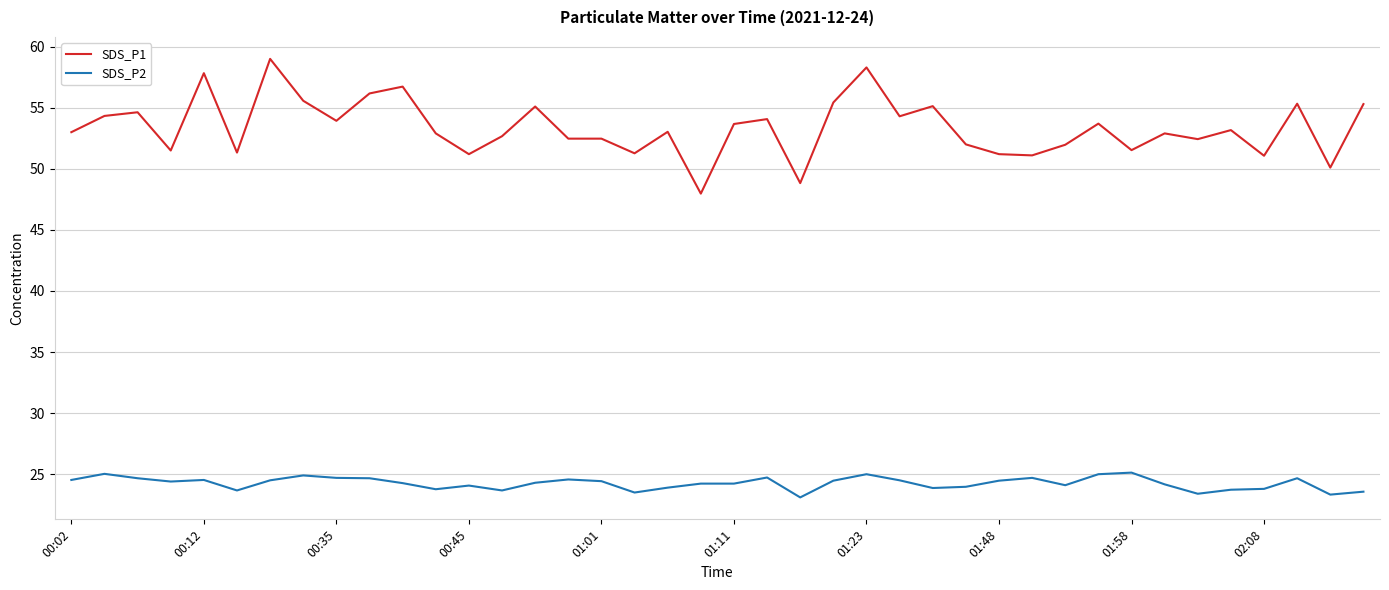

What is the highest value of the SDS_P1 series?

59.0